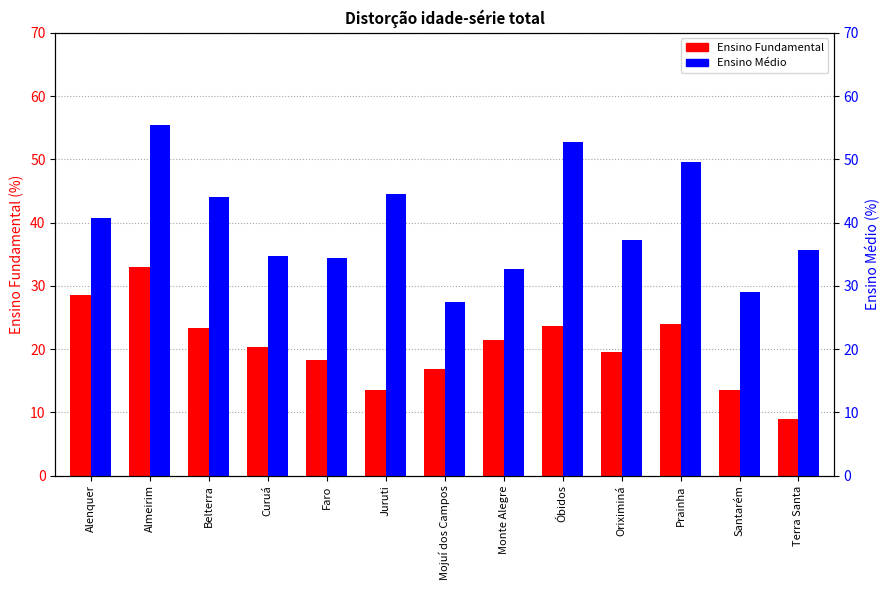

List the labels in order of Ensino Fundamental value, largest first.

Almeirim, Alenquer, Prainha, Óbidos, Belterra, Monte Alegre, Curuá, Oriximiná, Faro, Mojuí dos Campos, Juruti, Santarém, Terra Santa